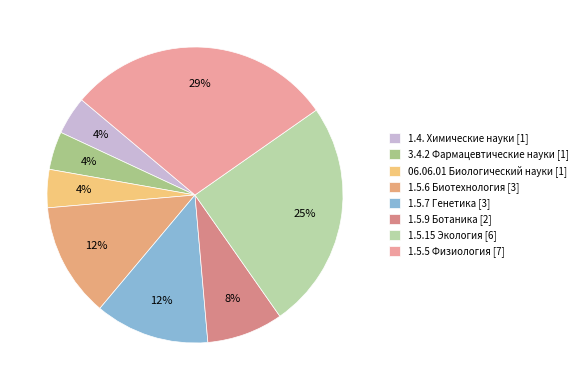

How many segments does this pie chart have?

8